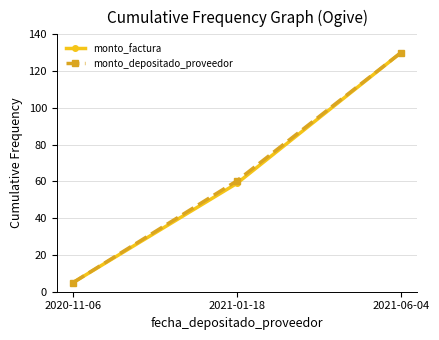

What are all the series names shown in the legend?

monto_factura, monto_depositado_proveedor